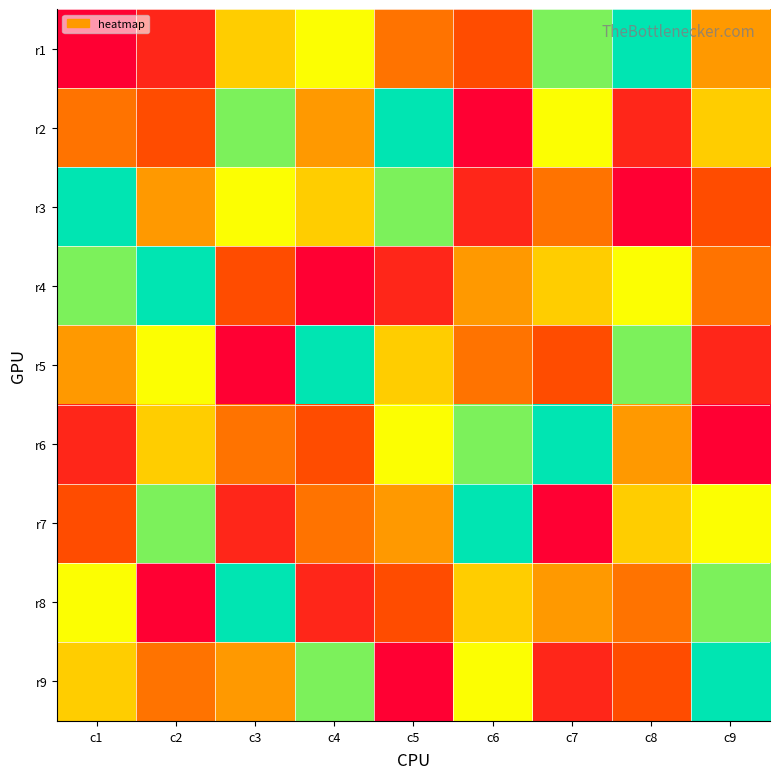

Which label corresponds to the smallest value in the chart?

c1